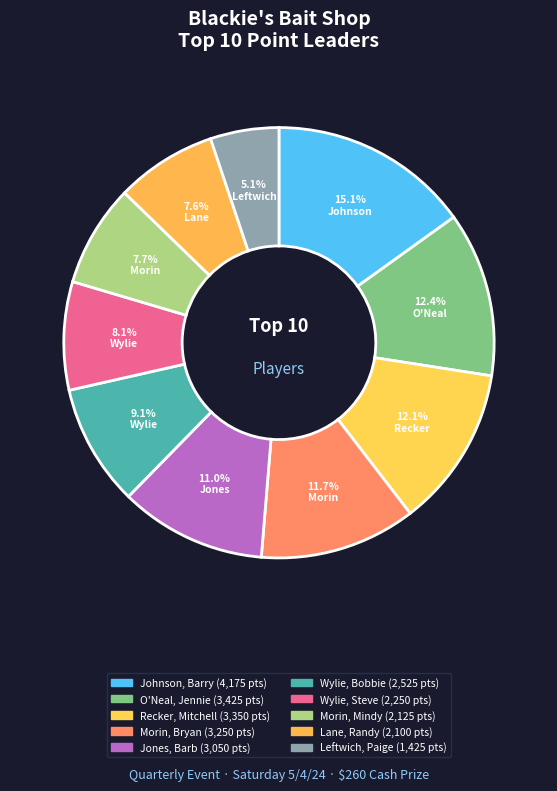

To the nearest percent, what percentage of the pie is Recker, Mitchell?

12%